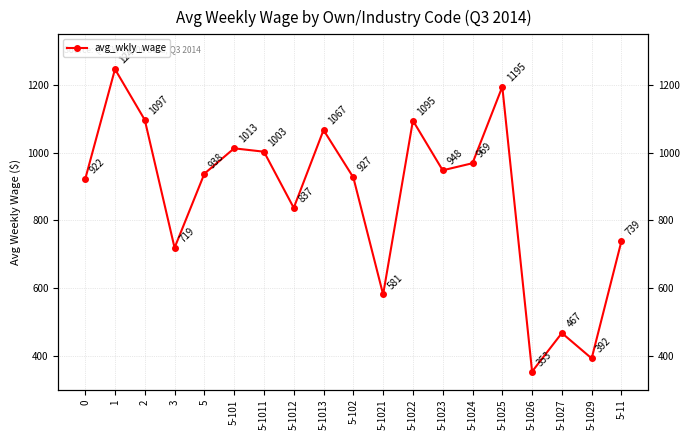

Where is the first local maximum?

1